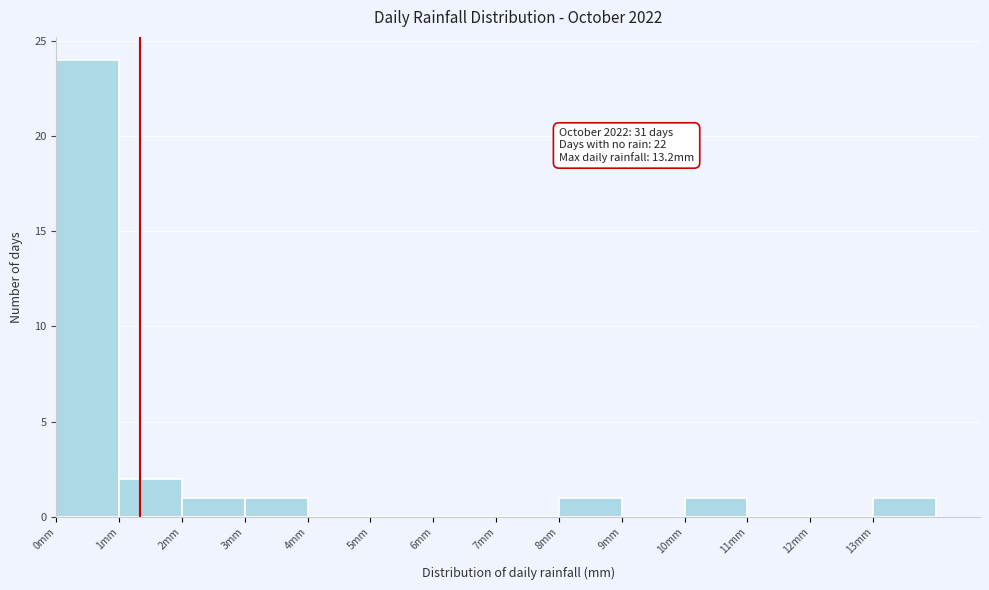

Which range on the x-axis has the tallest bar?

0 to 1